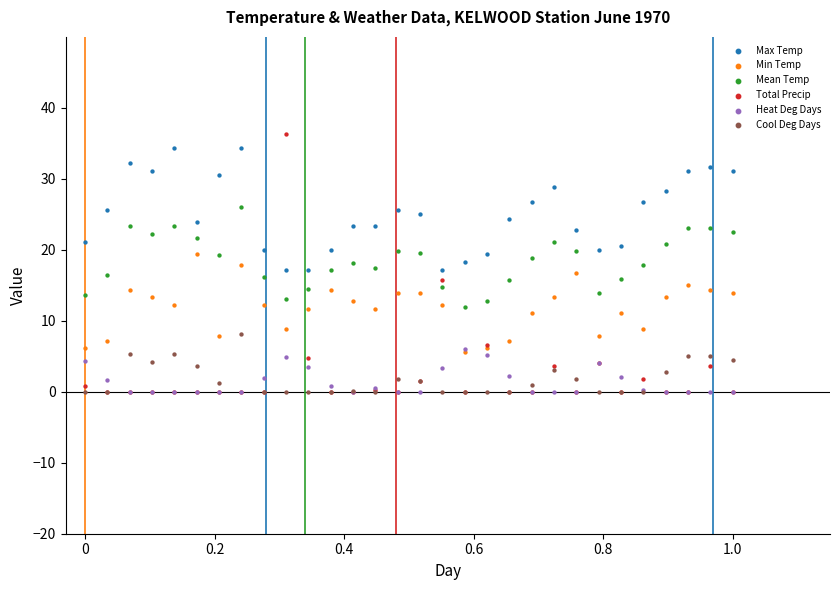

What are all the series names shown in the legend?

Max Temp, Min Temp, Mean Temp, Total Precip, Heat Deg Days, Cool Deg Days